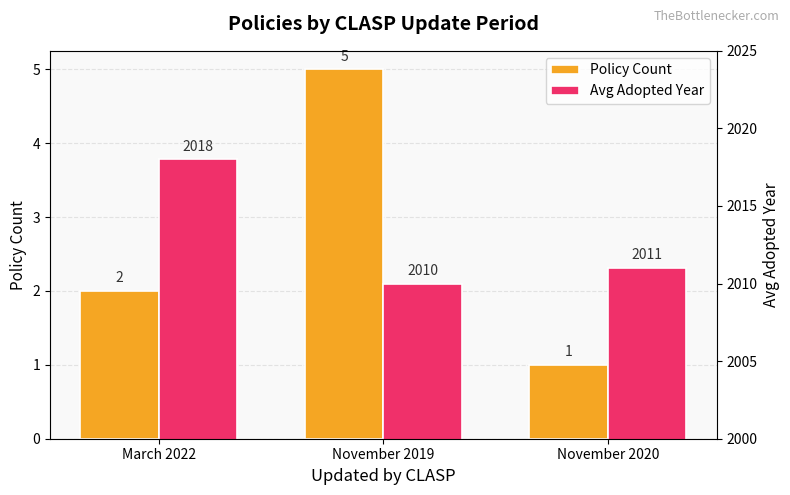

The value of Avg Adopted Year at March 2022 is 2771. True or false?

False